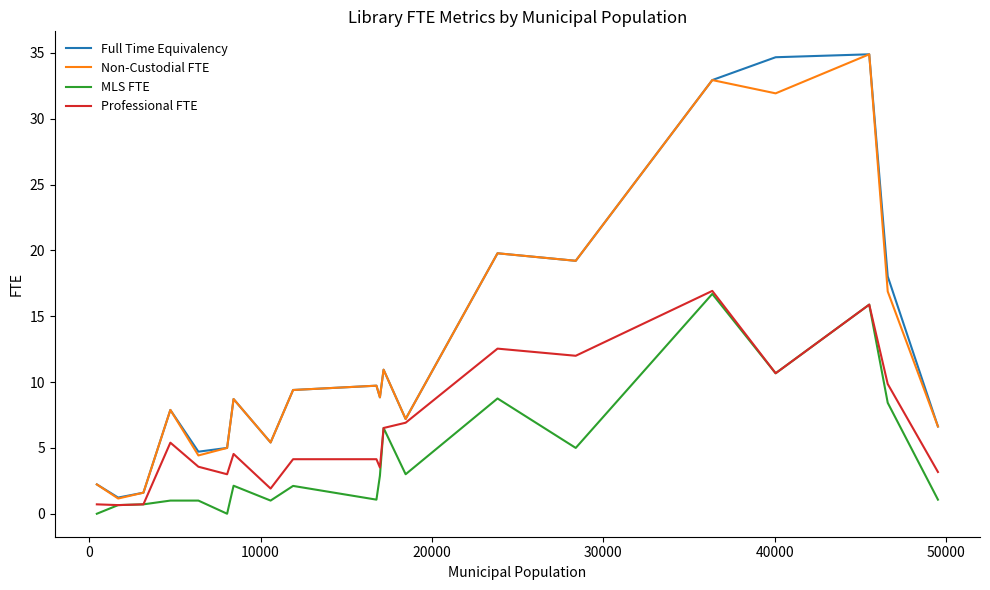

How many lines are shown in the chart?

4